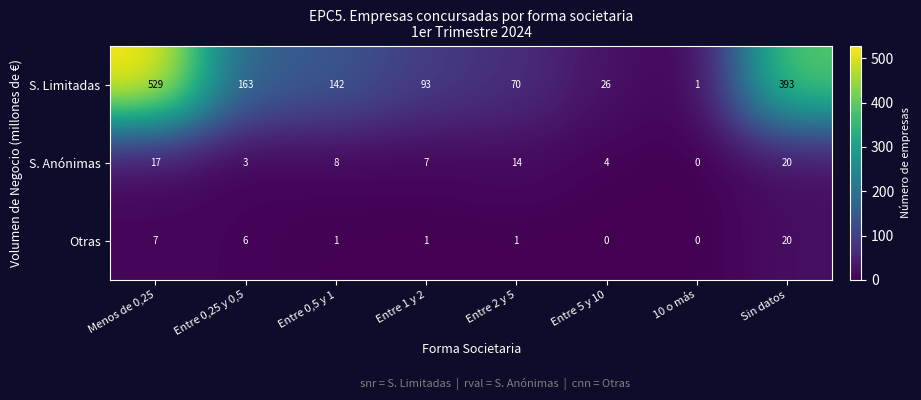

The value of S. Limitadas at Entre 2 y 5 is 70. True or false?

True